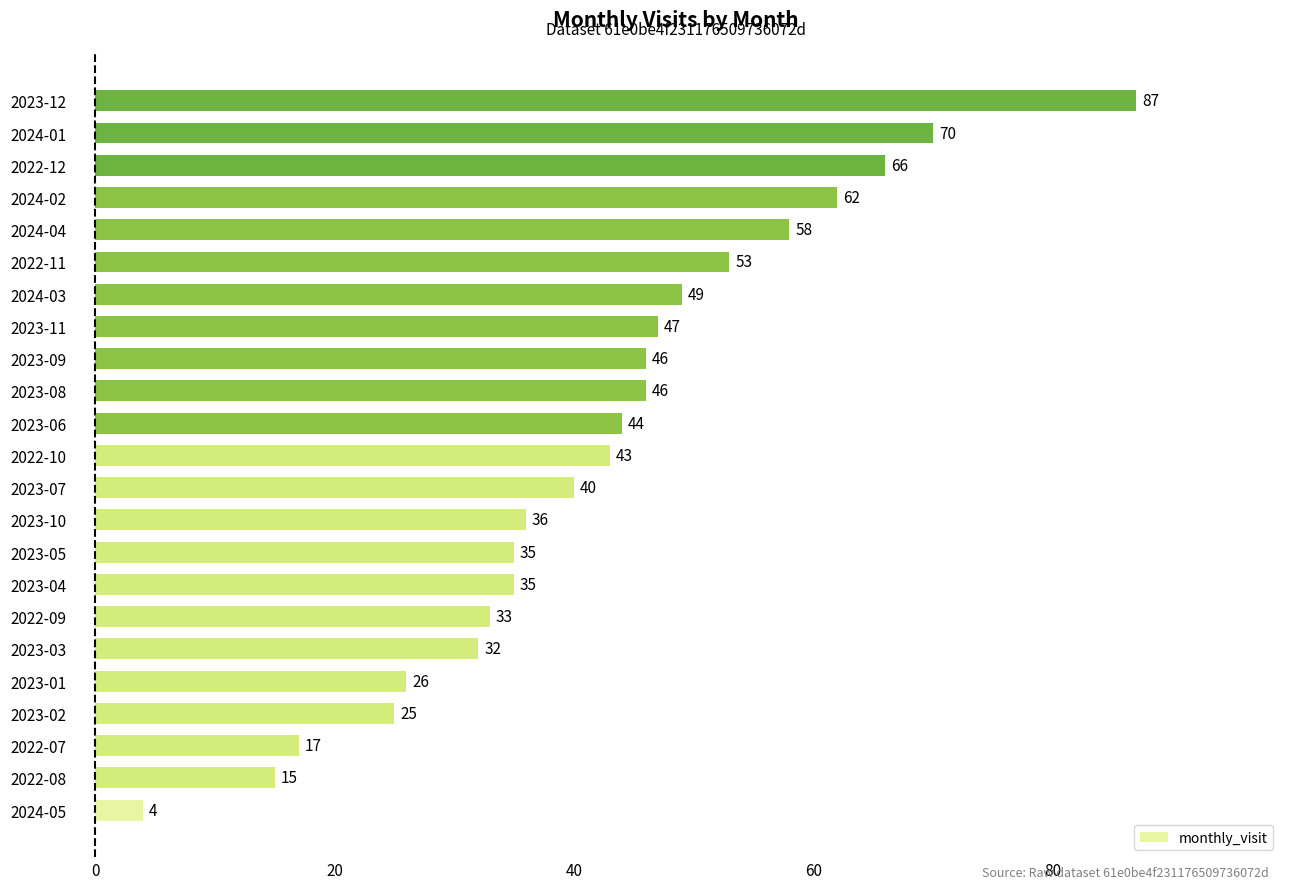

At which label is the value closest to 45?

2023-06